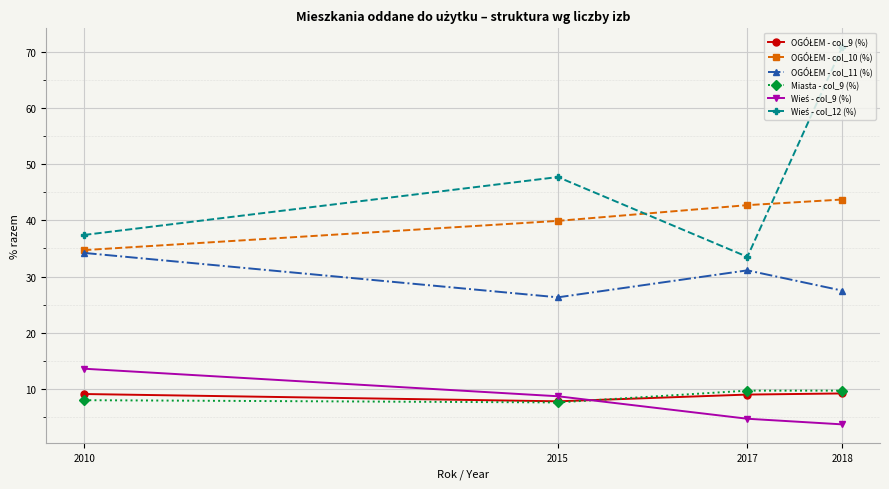

True or false: Miasta - col_9 (%) has a value of 9.7 at 2018.

True